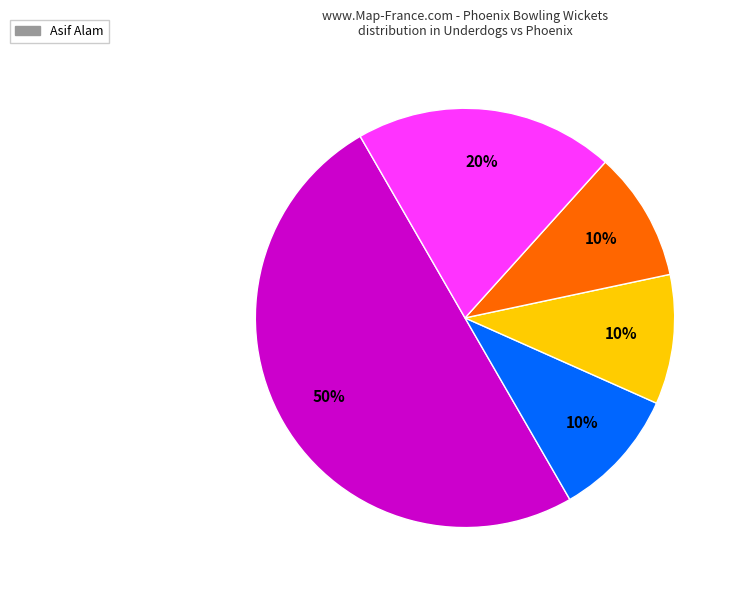

To the nearest percent, what is the difference between the largest and smallest slice percentages?

40%